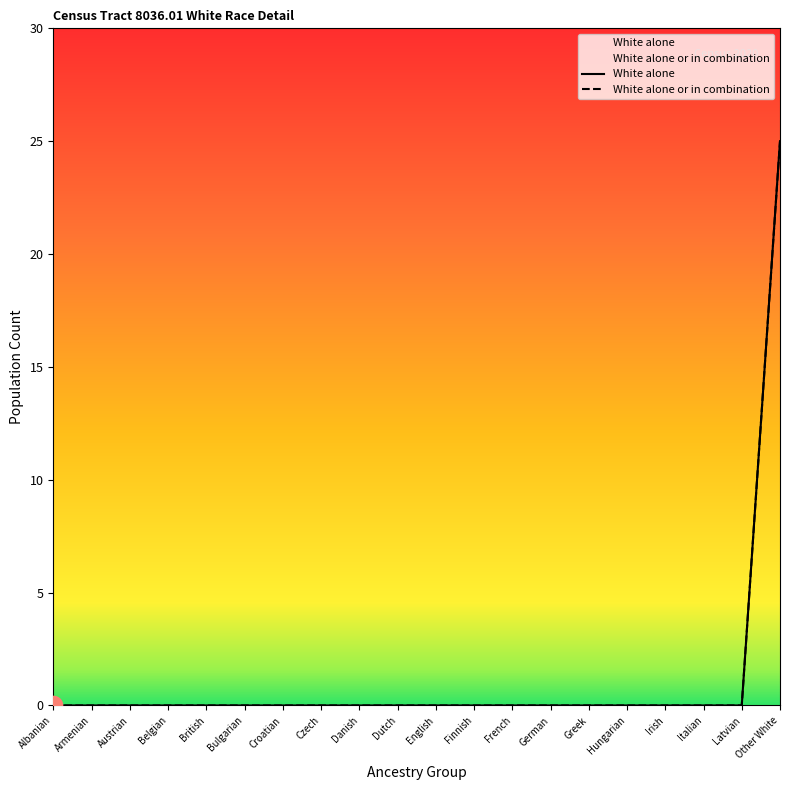

Is the value of White alone at Albanian greater than the value of White alone or in combination at Bulgarian?

No